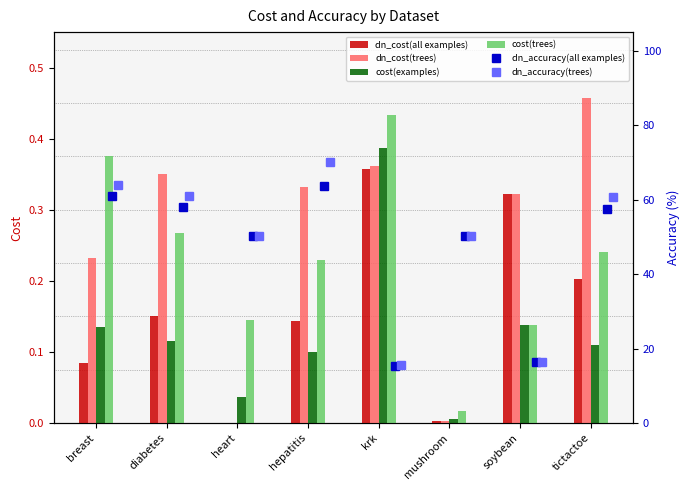

The value of dn_cost(all examples) at breast is 0.0. True or false?

False